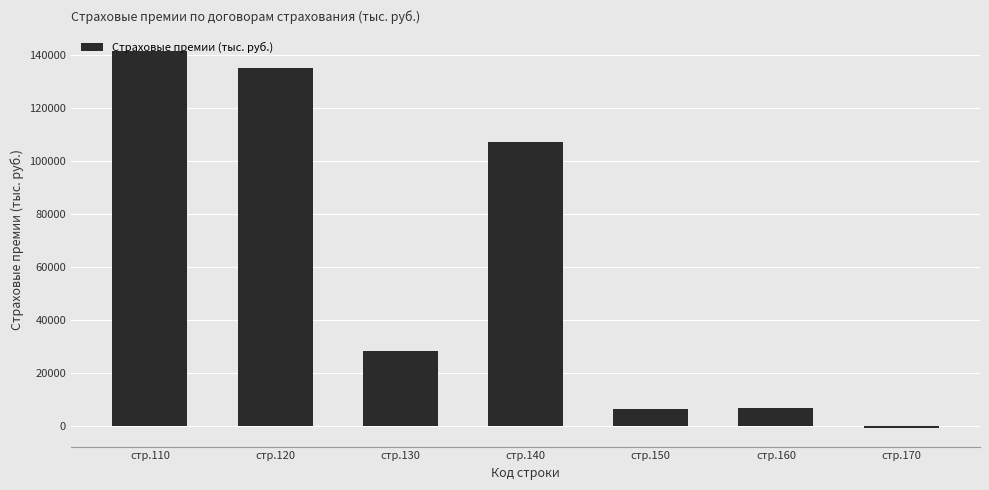

Which category has the highest value across all series?

стр.110